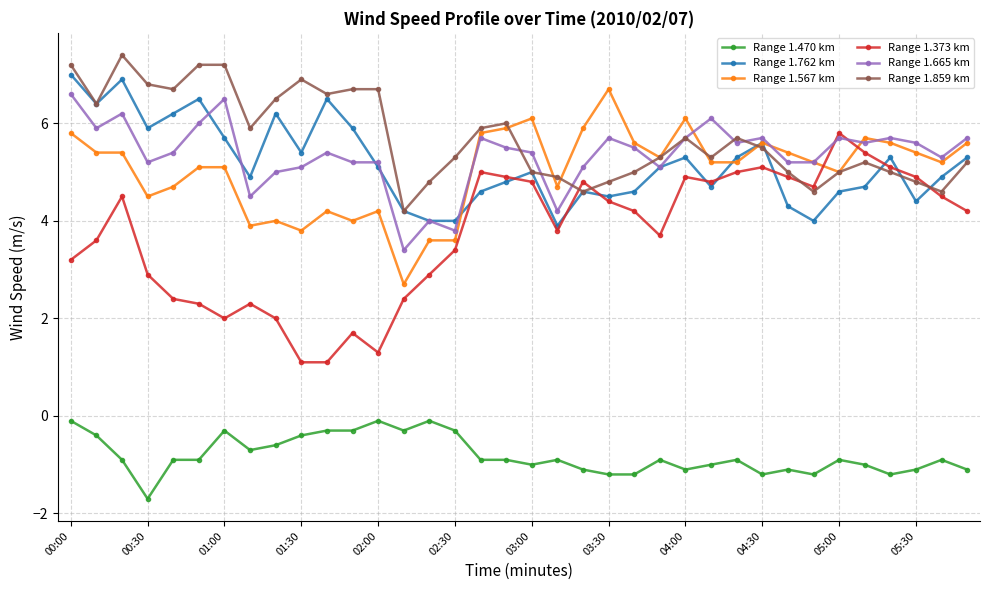

True or false: Range 1.470 km has more than 2 points higher than both neighbors.

True